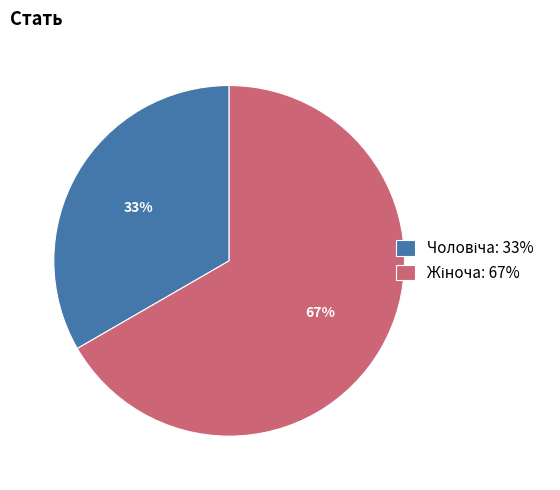

To the nearest percent, what is the average slice percentage?

50%